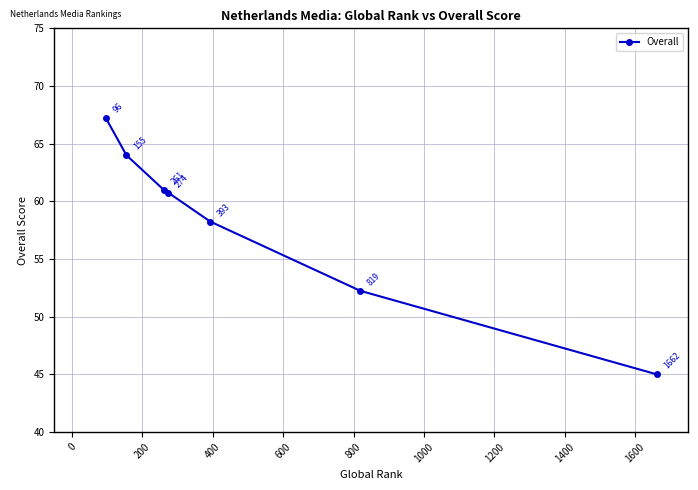

True or false: there are more than 2 points higher than both neighbors.

False